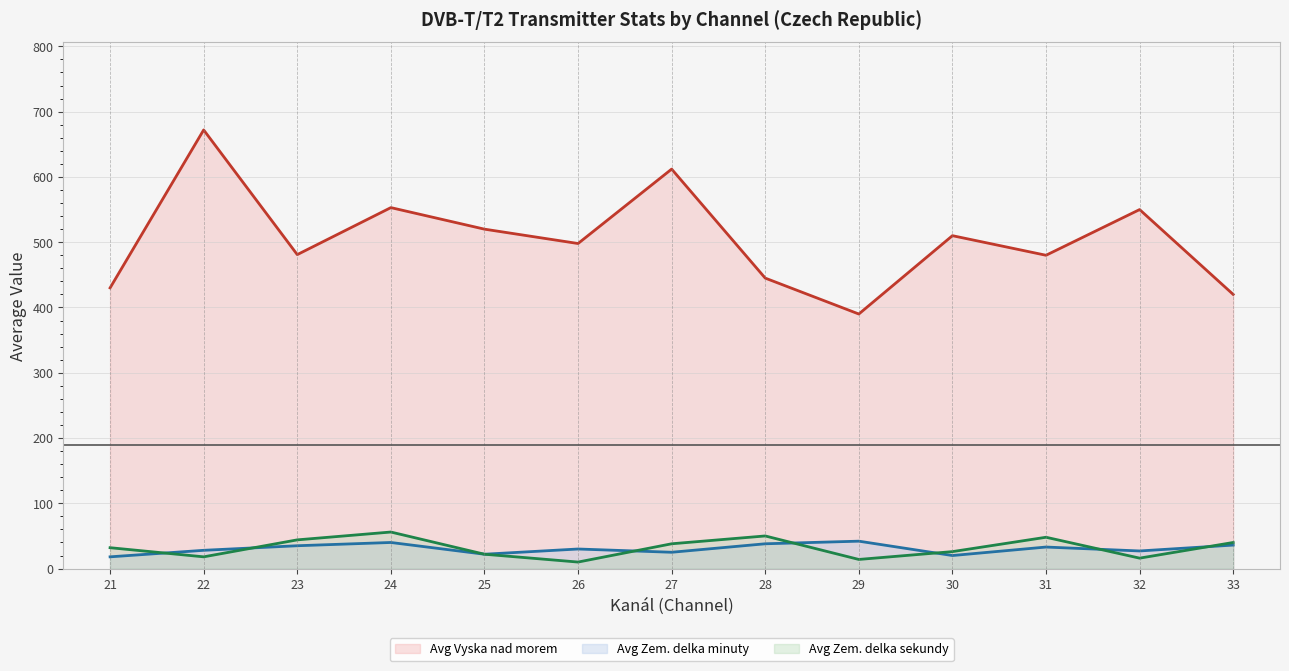

What is the spread (max minus min) of values at 25?

498